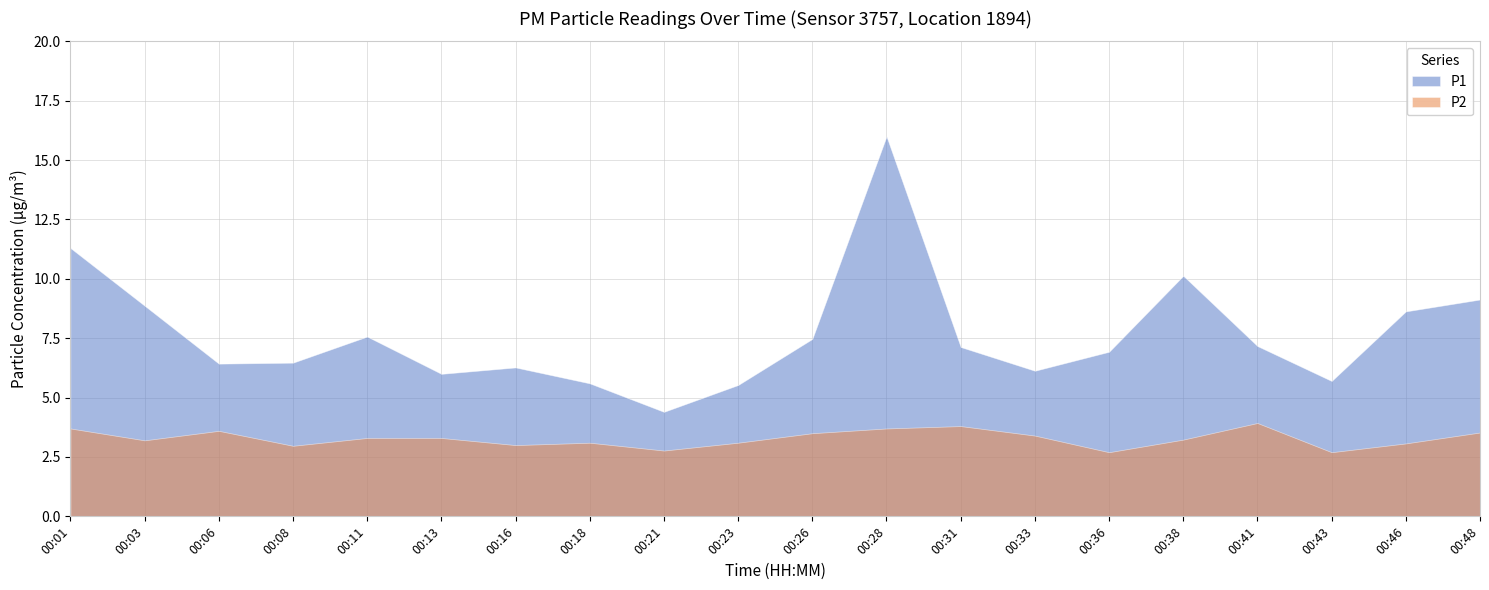

Does the chart display data point markers on the line(s)?

No